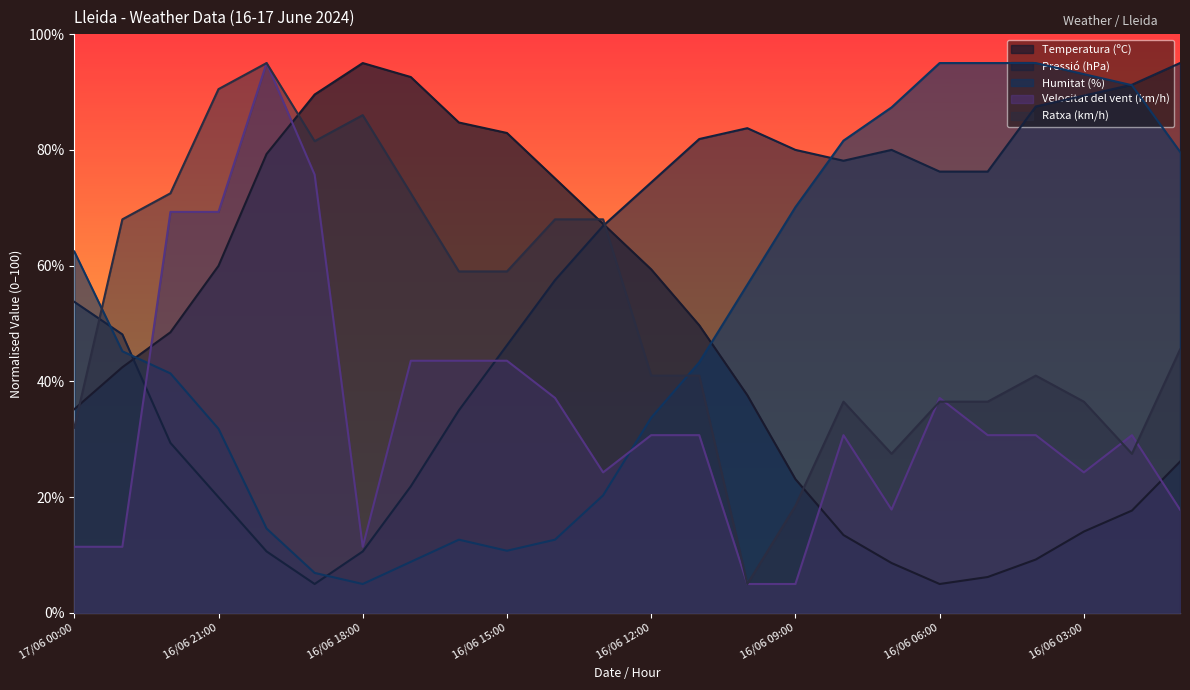

What is the difference between the maximum and second lowest values in the Velocitat del vent (km/h) series?

90.0